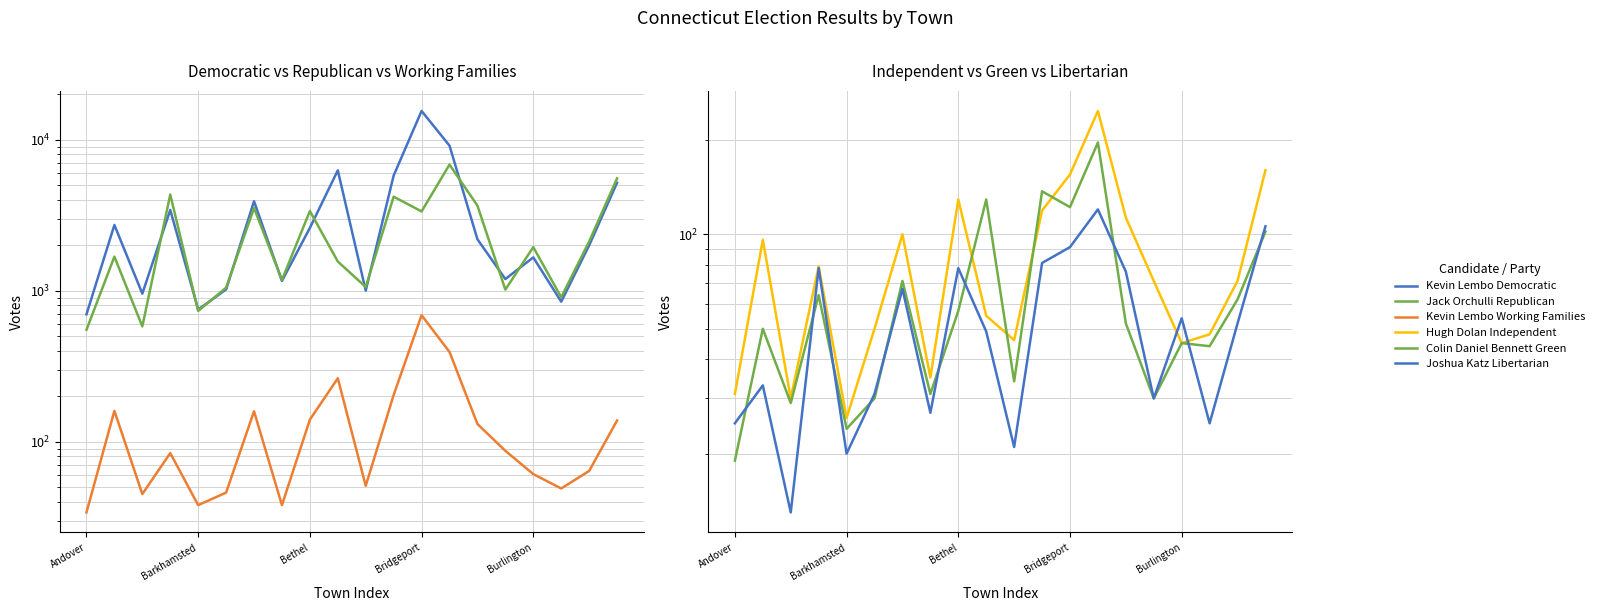

True or false: Jack Orchulli Republican and Joshua Katz Libertarian cross at least once.

False